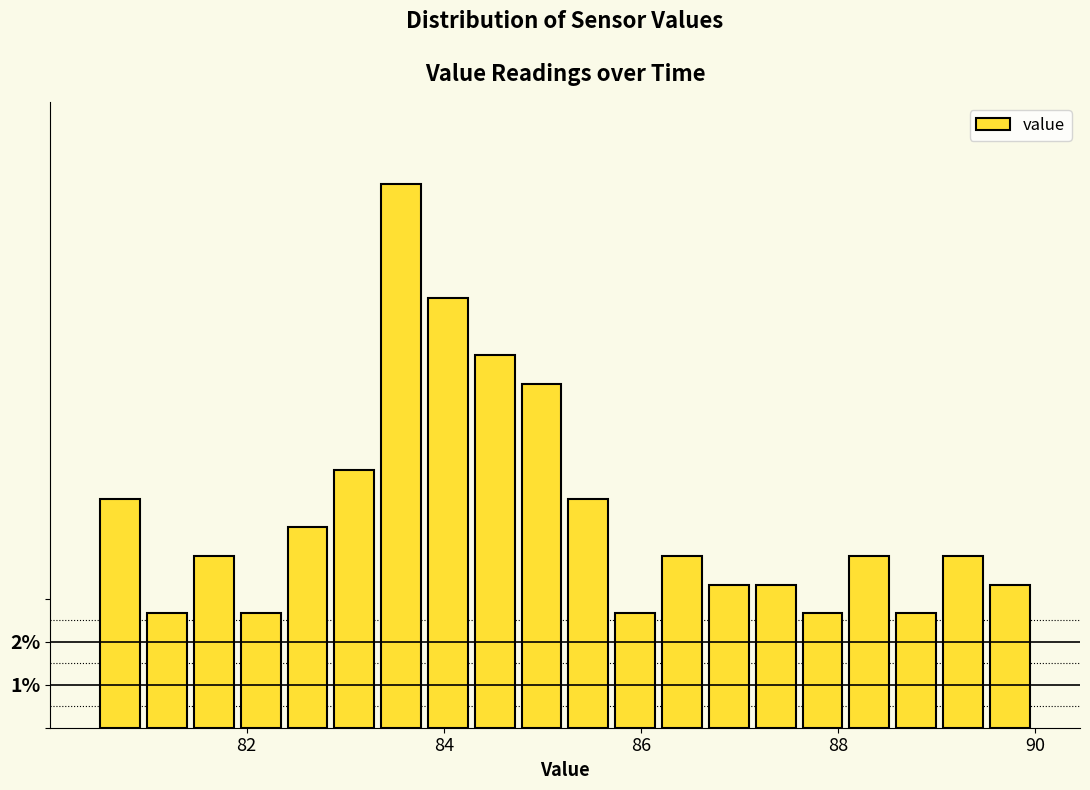

Around what value on the x-axis is the tallest bar? Give the approximate position of its centre, as read against the axis.

83.6